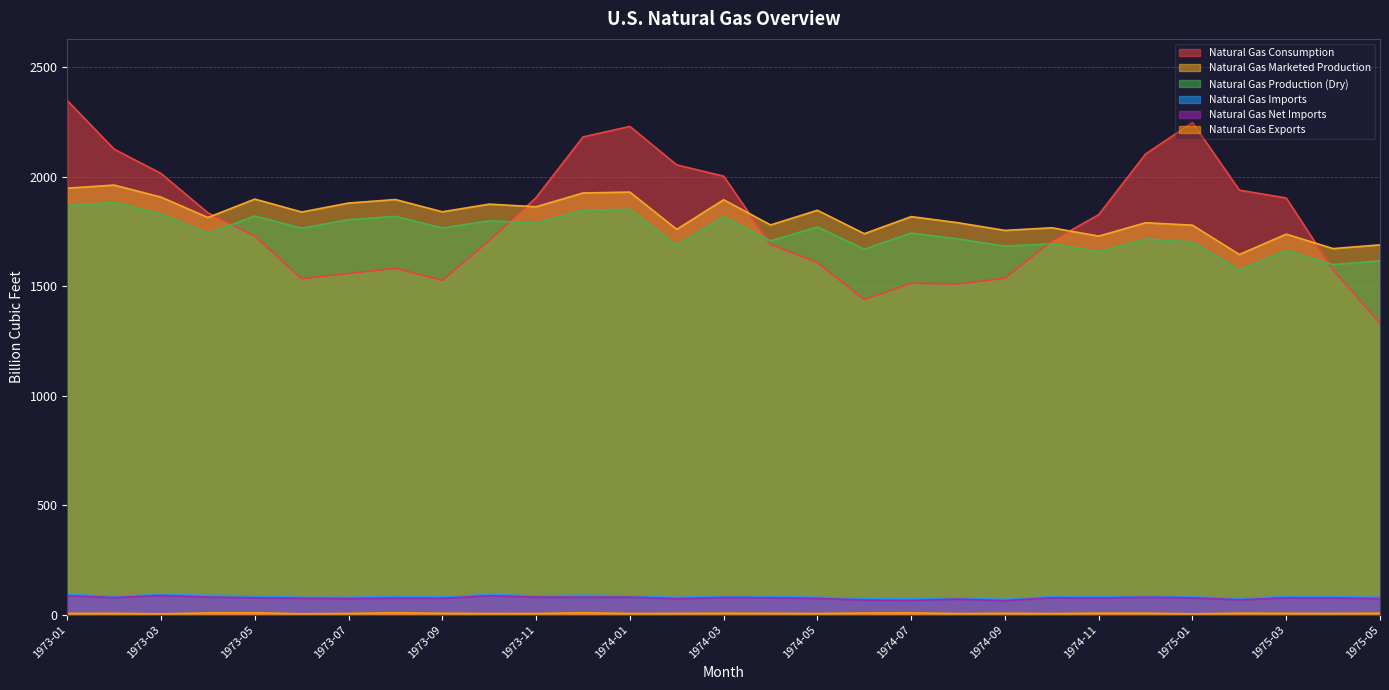

Which series changed the most between 1973-08 and 1974-11?

Natural Gas Consumption